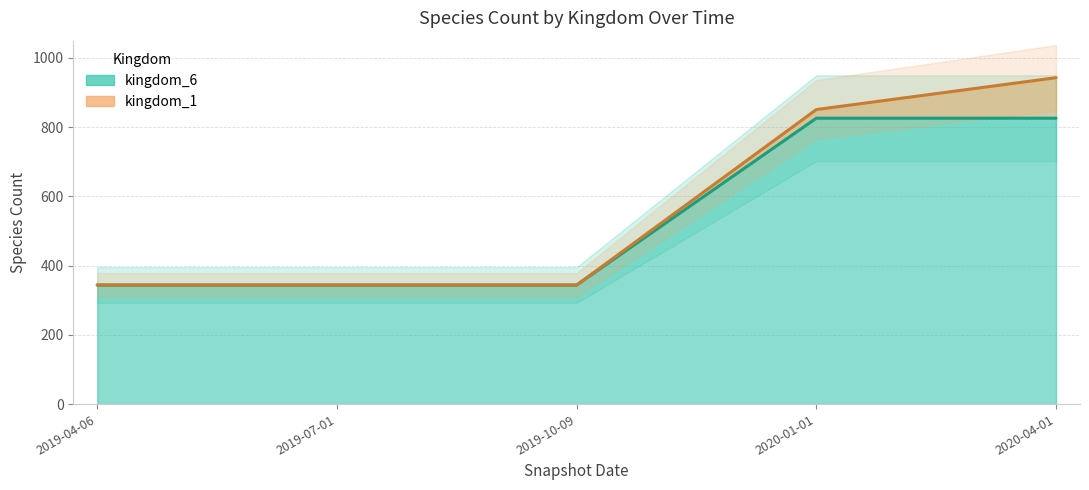

Reading right to left, extract all data points from this chart.

826	826	344	344	344